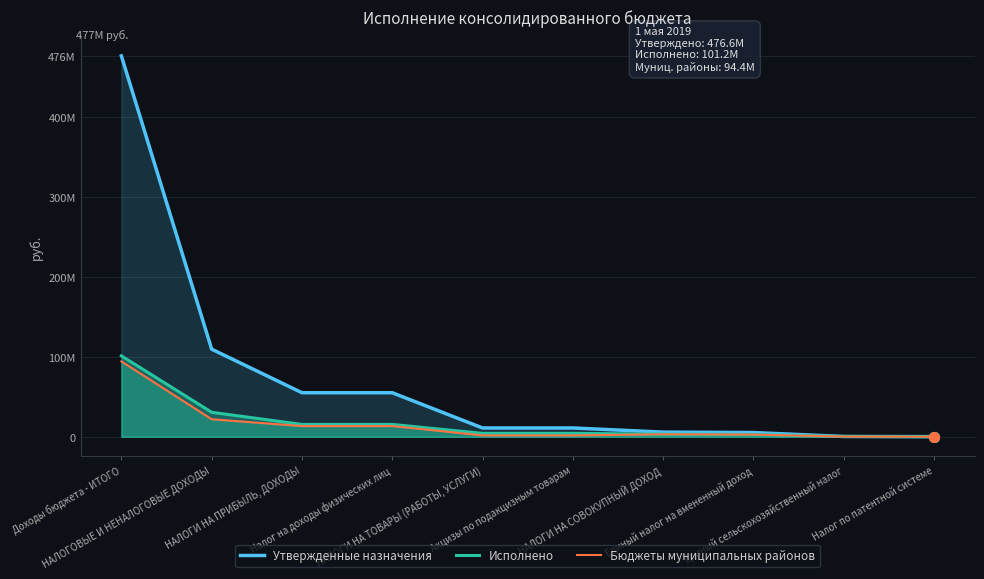

What is the sum of the Исполнено values at НАЛОГОВЫЕ И НЕНАЛОГОВЫЕ ДОХОДЫ and НАЛОГИ НА ПРИБЫЛЬ, ДОХОДЫ?

46091535.1